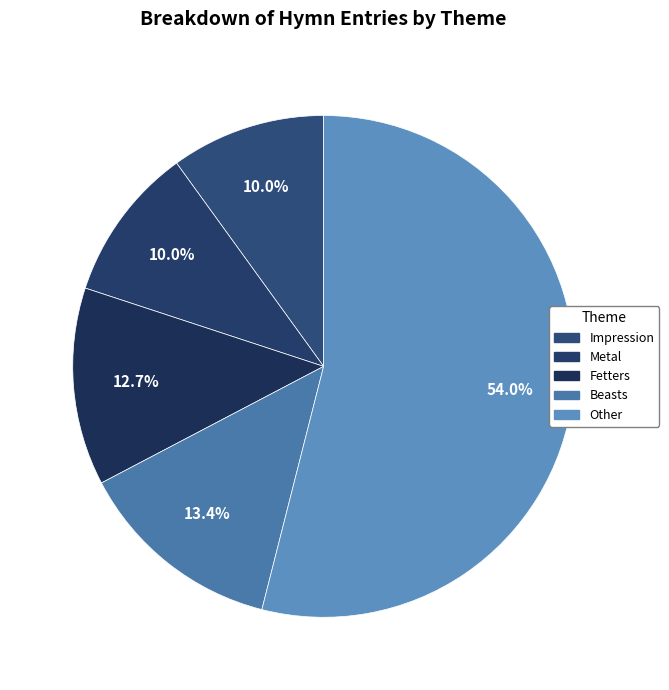

Rank the categories by value from lowest to highest.

Impression, Metal, Fetters, Beasts, Other